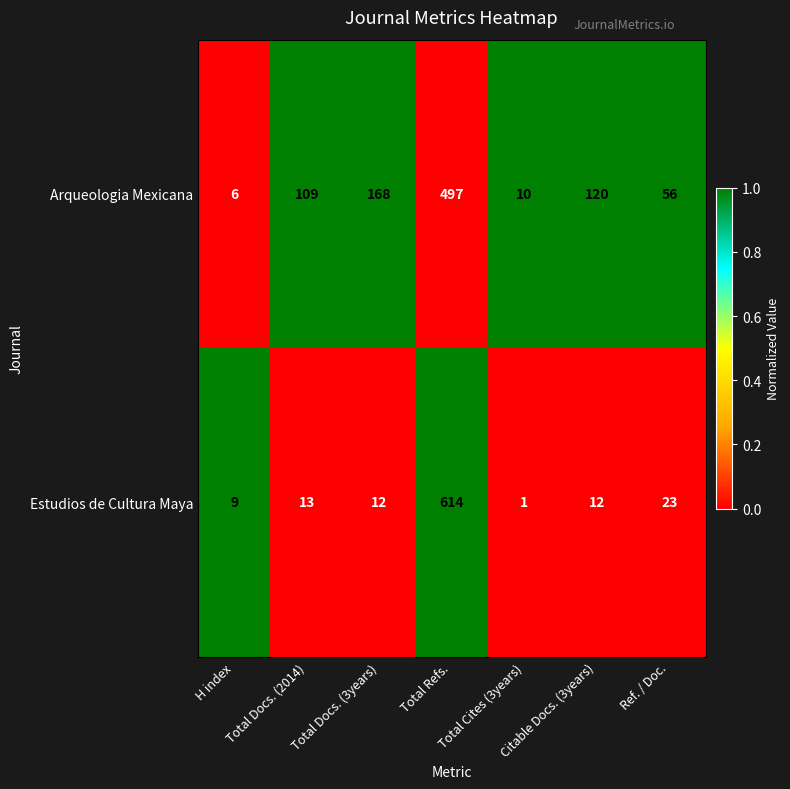

Which series has the largest total across all categories?

Arqueologia Mexicana